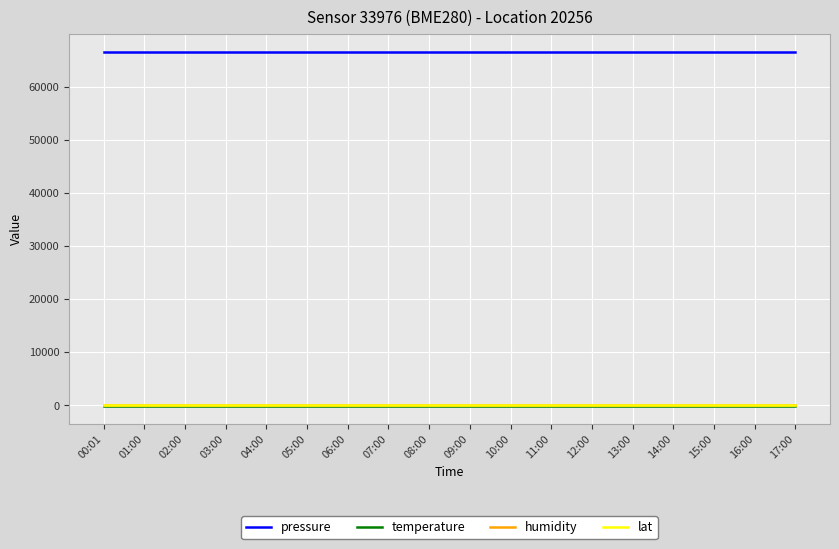

How many lines are shown in the chart?

4